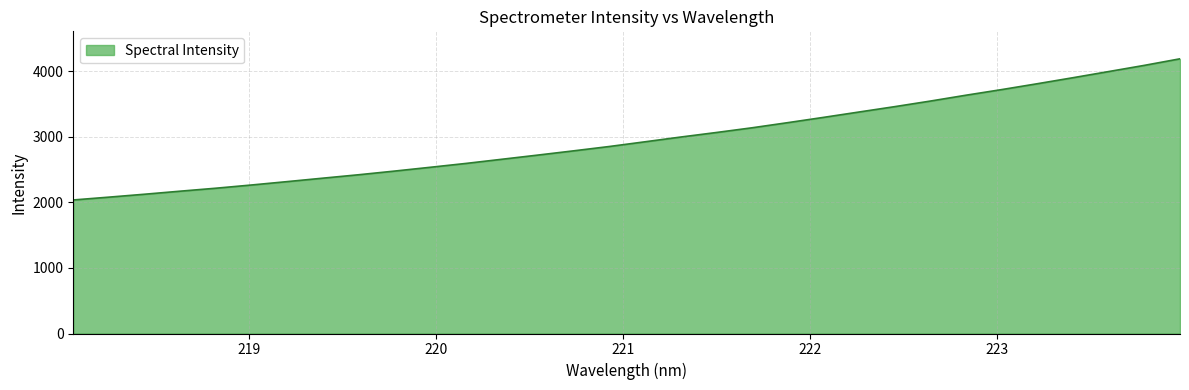

Does the chart display data point markers on the line(s)?

No